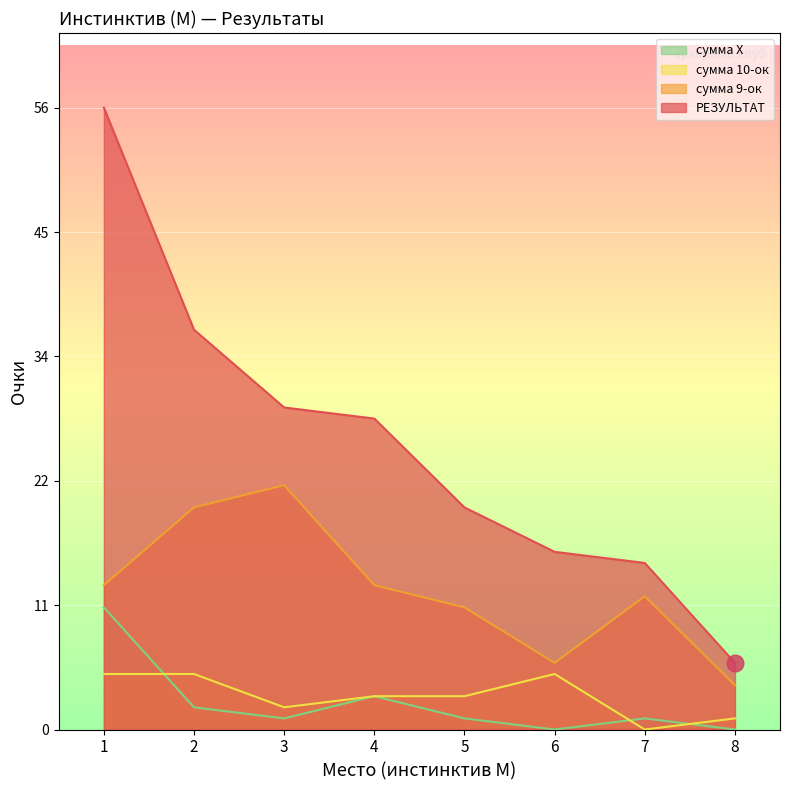

What value does the сумма 9-ок series have at 5?

11